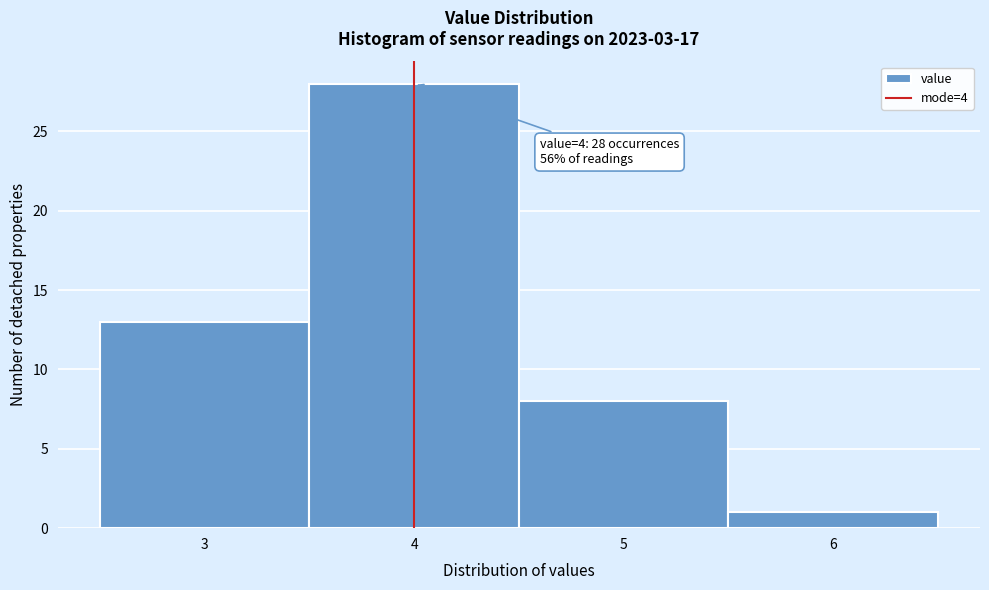

Which range on the x-axis has the tallest bar?

3.5 to 4.5